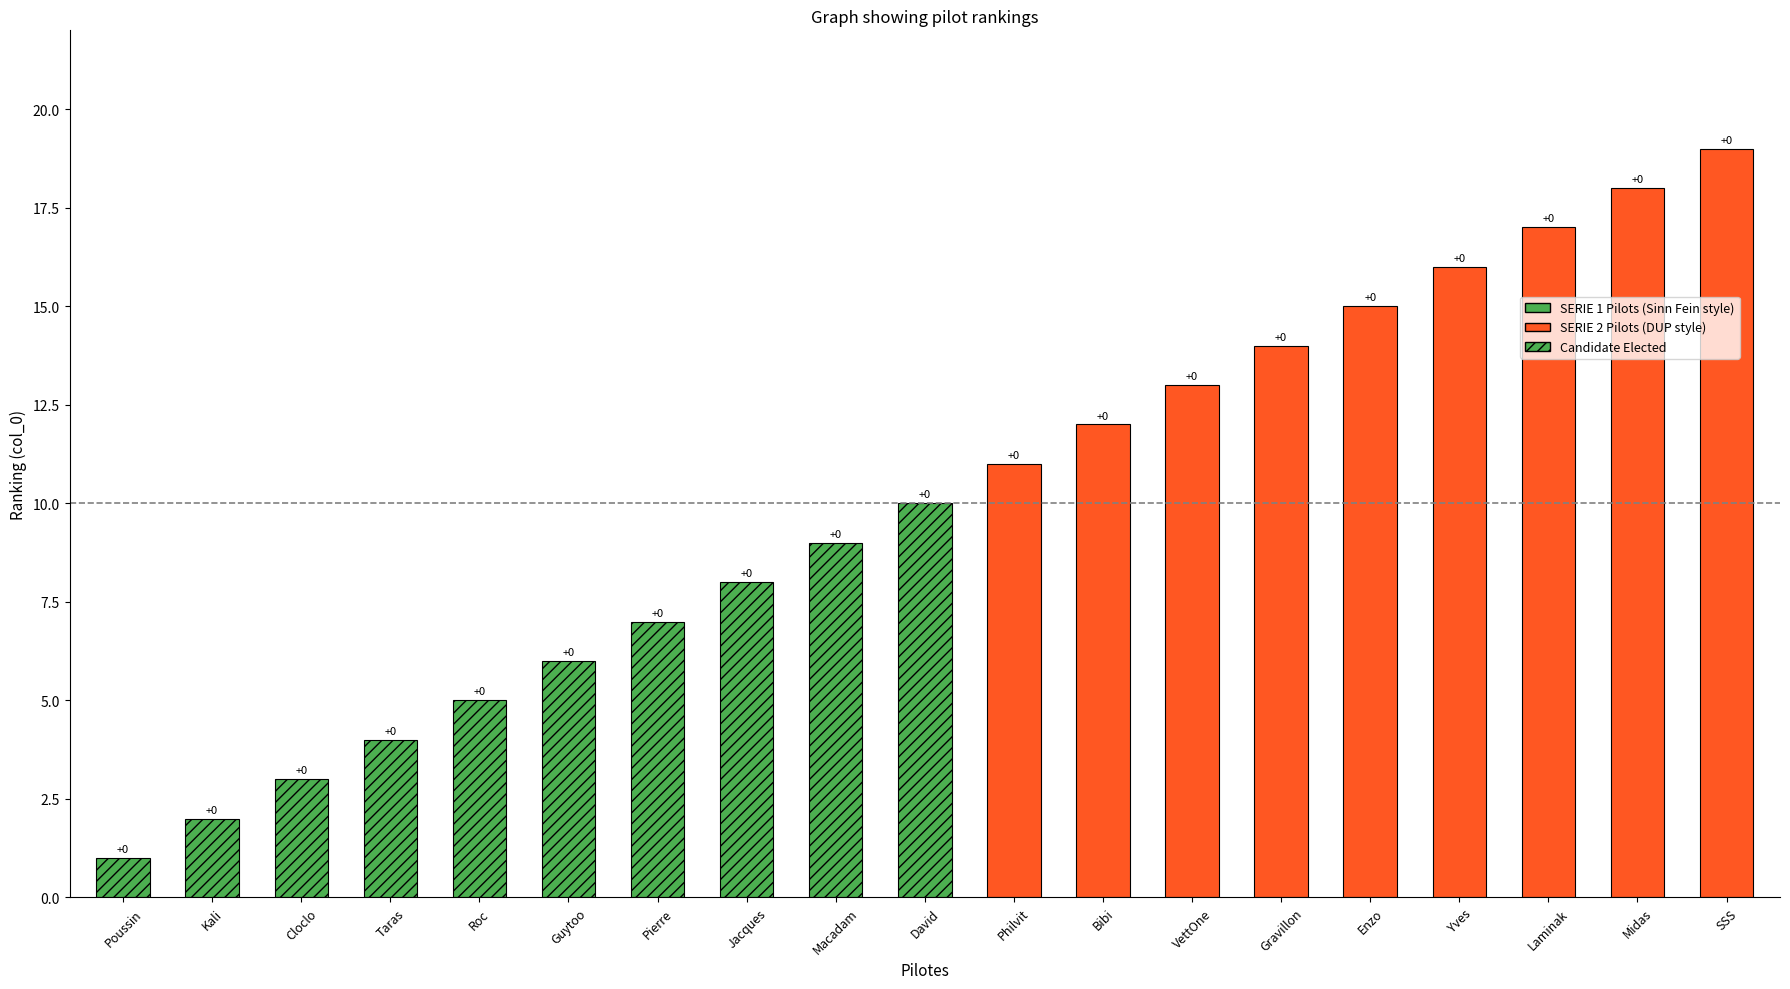

Is it true that the value at Pierre is 4?

False